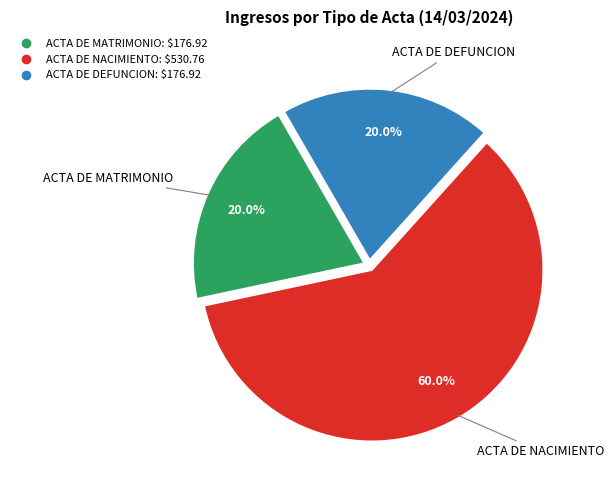

To the nearest percent, what is the difference between the ACTA DE MATRIMONIO and ACTA DE NACIMIENTO slice percentages?

40%